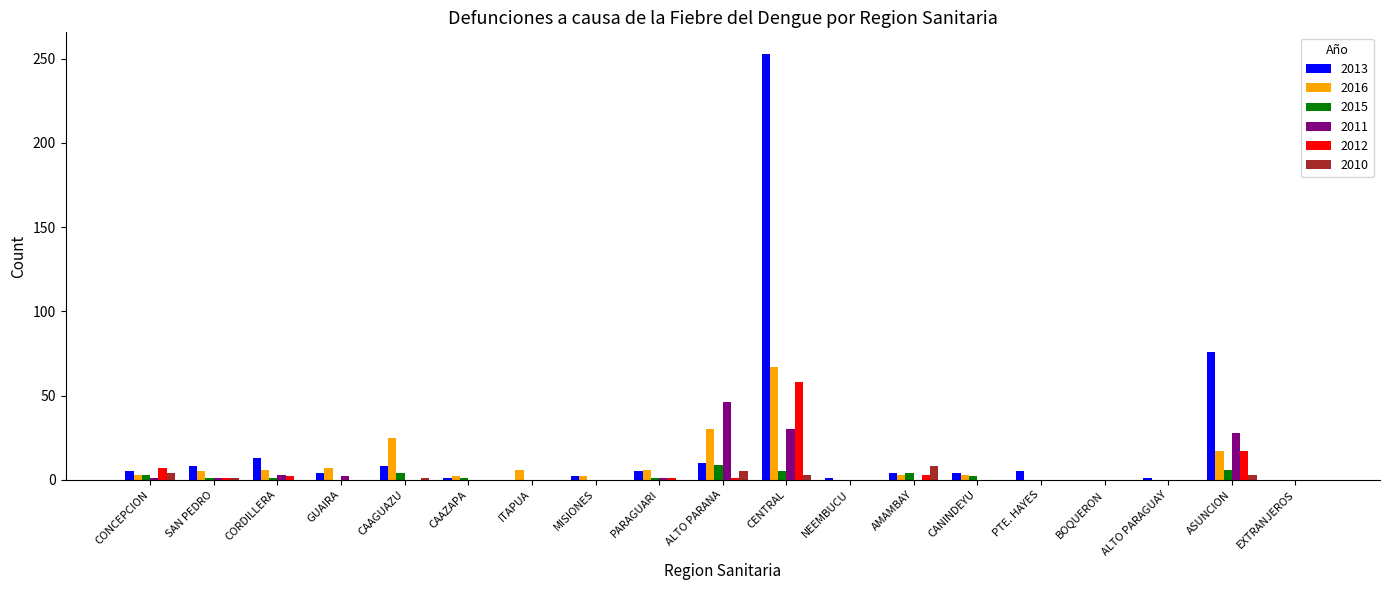

Which series has the largest total across all categories?

2013